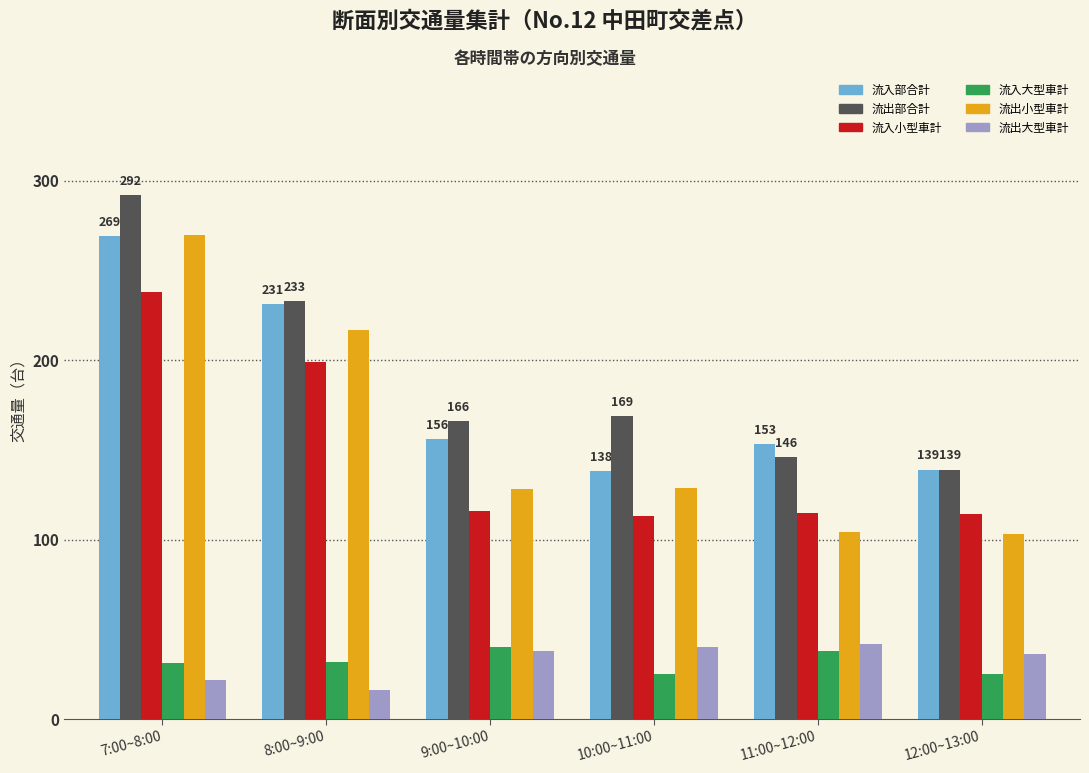

What is the minimum value shown in the chart?

16